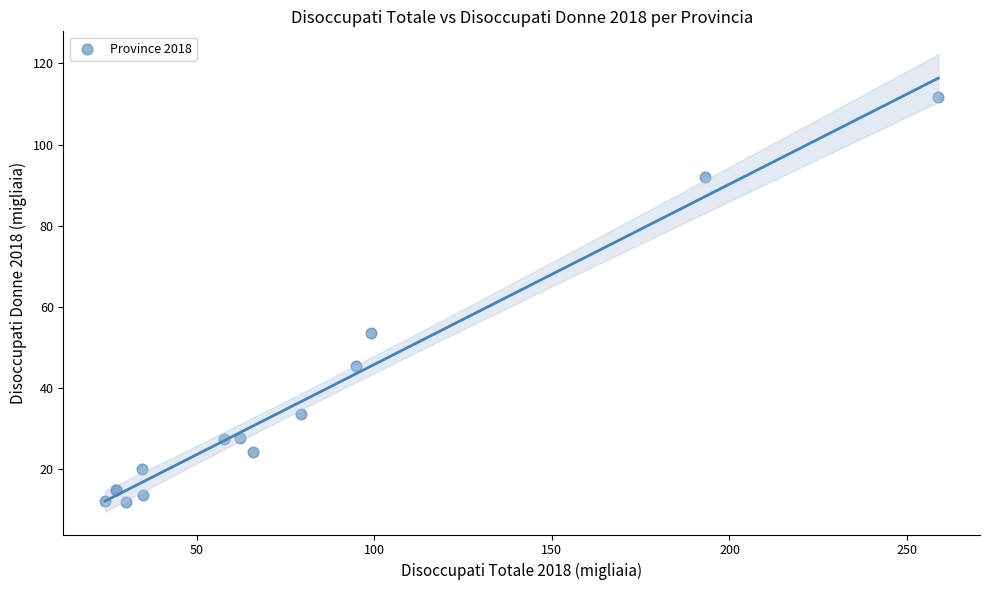

What Y value in the scatter plot is closest to 61?

53.6